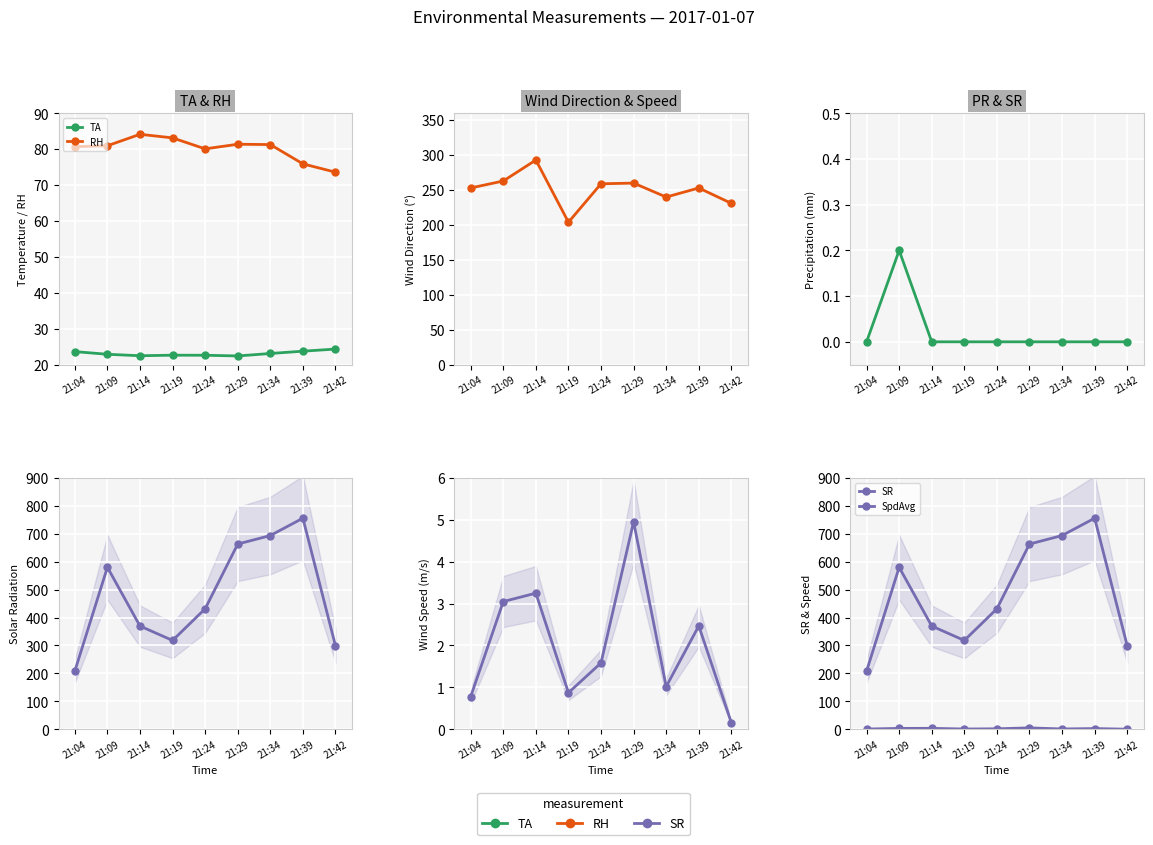

What is the difference between the RH values at 21:42 and 21:04?

7.1